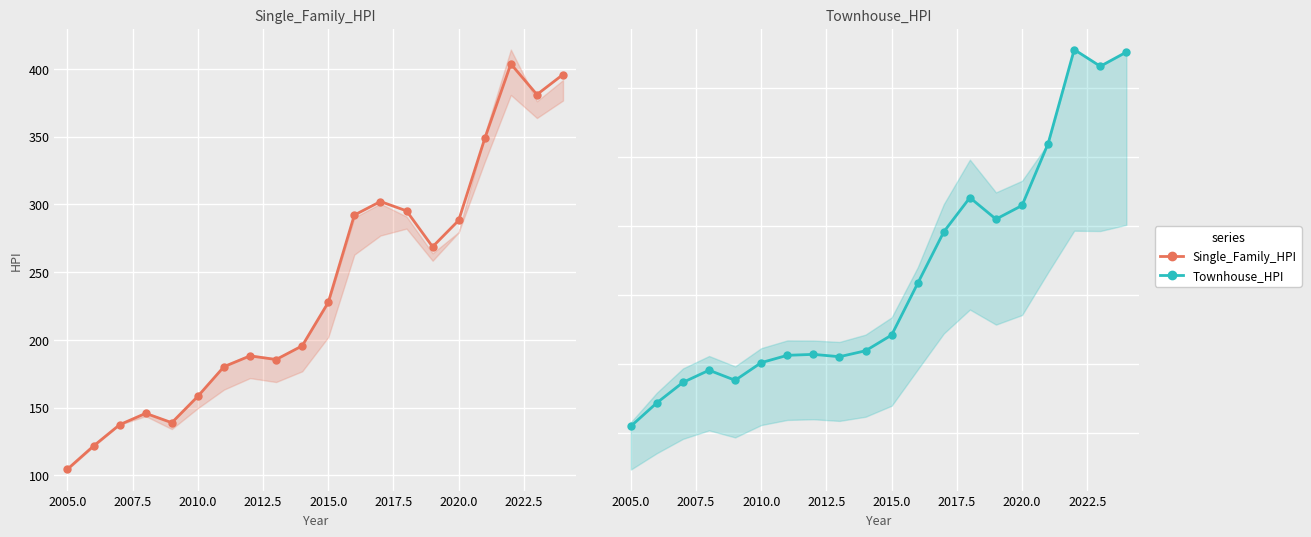

What is the maximum value for Townhouse_HPI?

377.7